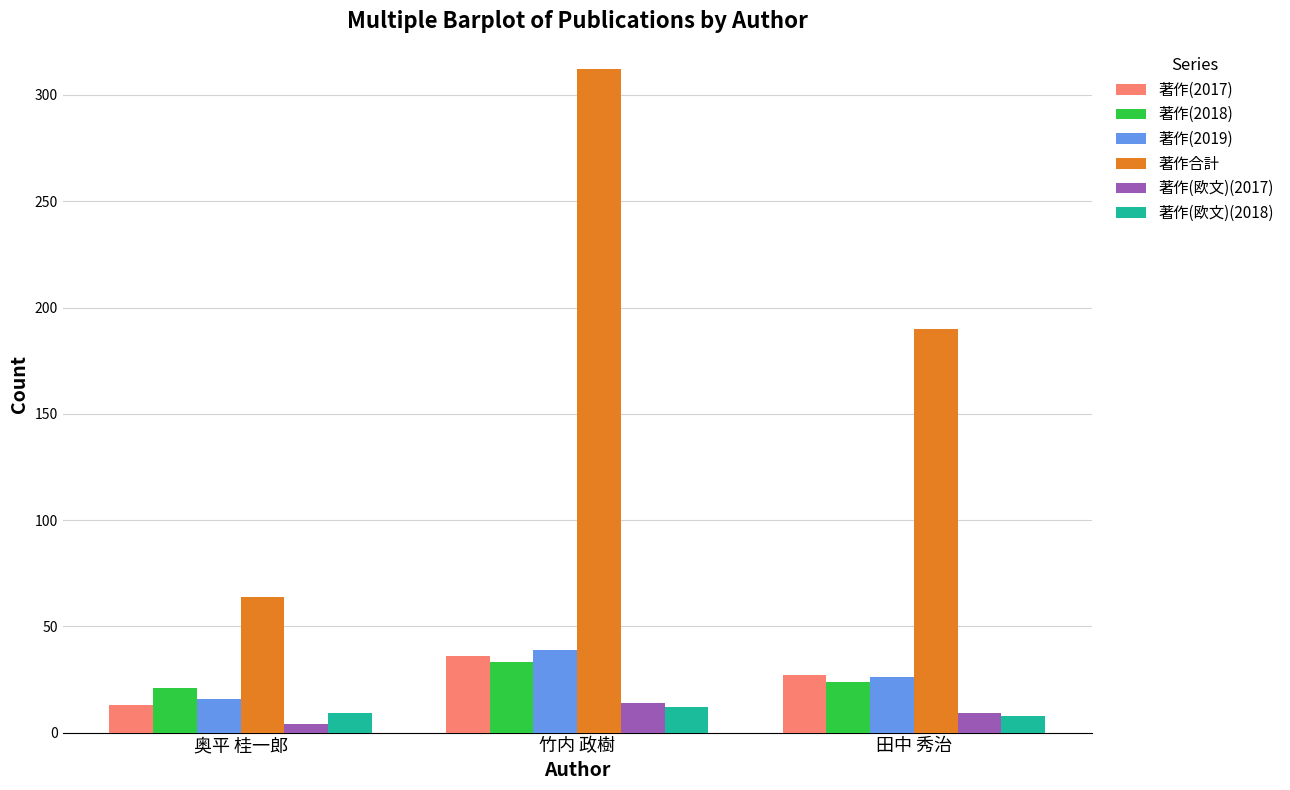

How many groups of bars are there?

3